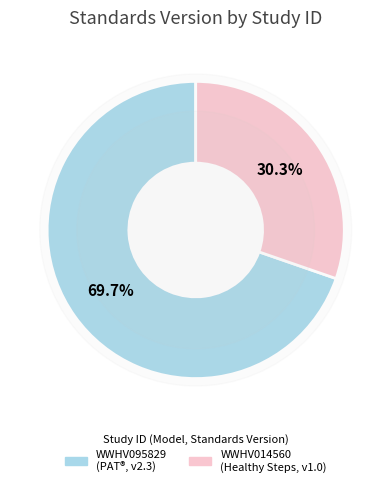

Which slice is the largest?

WWHV095829